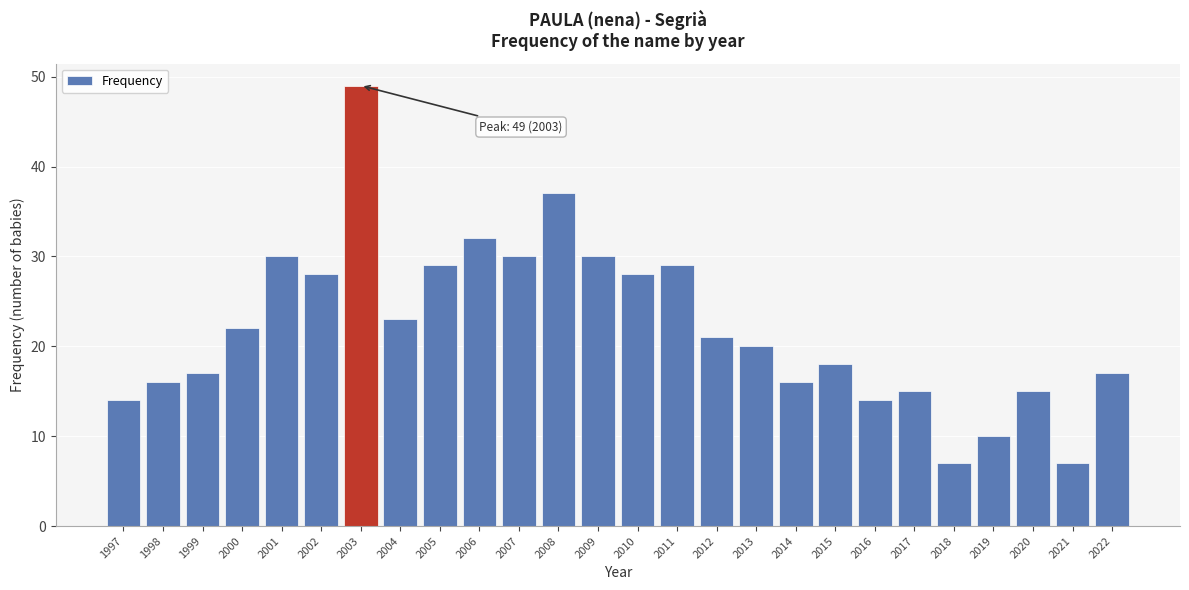

Reading right to left, what are all the values shown in this chart?

17	7	15	10	7	15	14	18	16	20	21	29	28	30	37	30	32	29	23	49	28	30	22	17	16	14